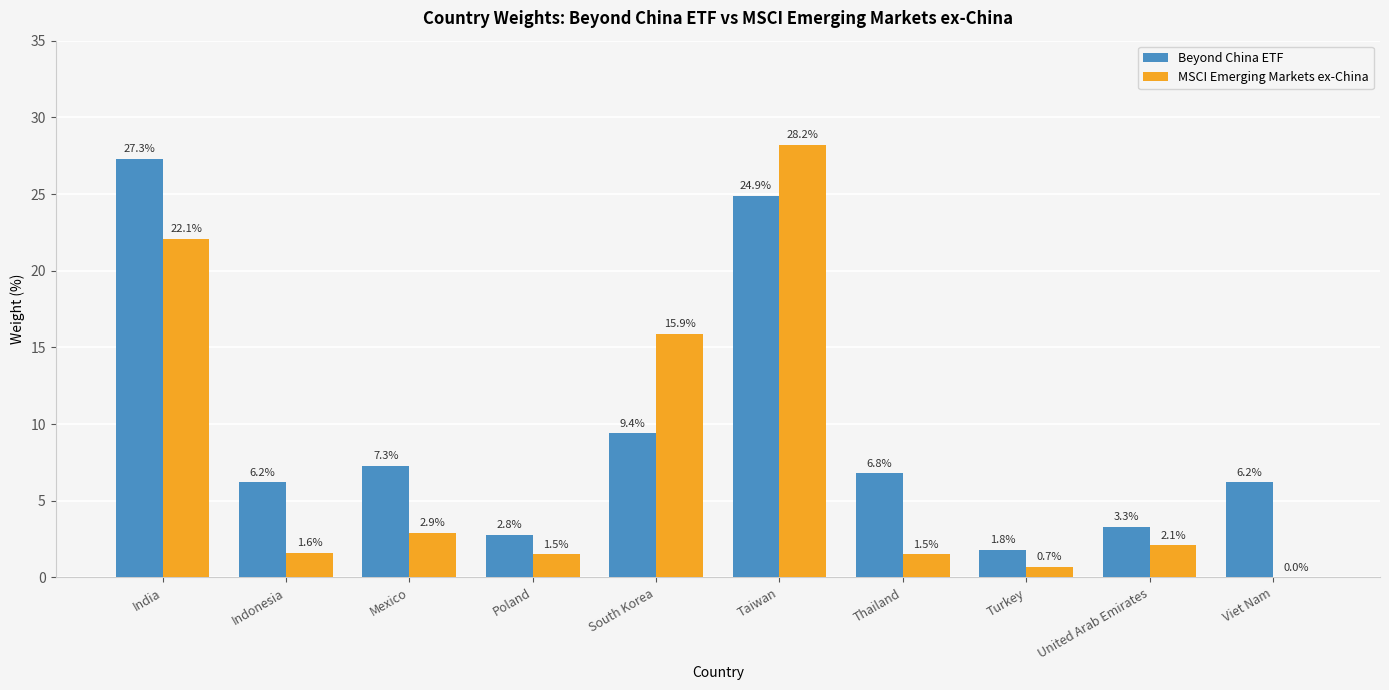

Where is MSCI Emerging Markets ex-China nearest to the value 14?

South Korea